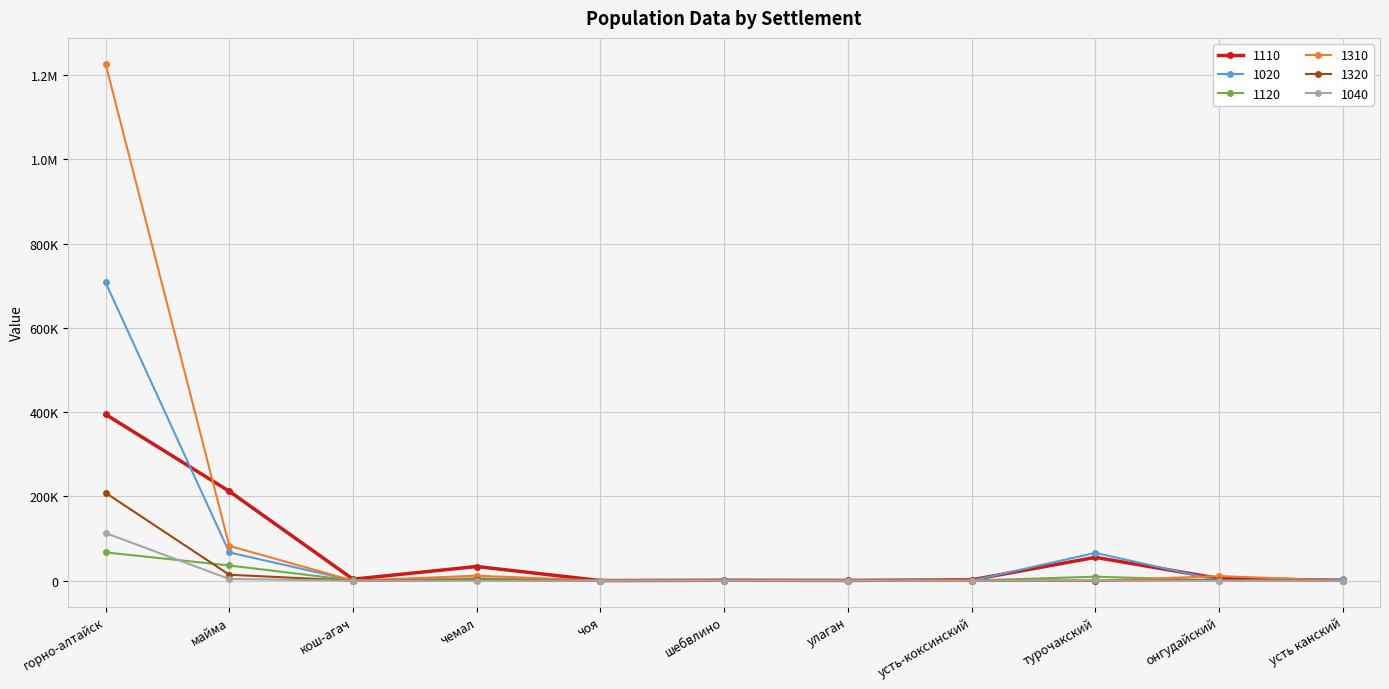

Does the chart display data point markers on the line(s)?

Yes